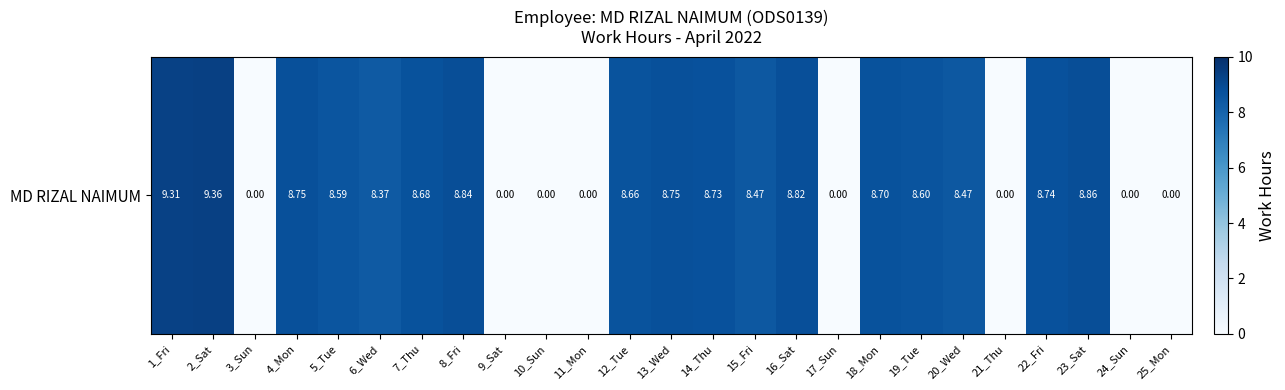

What is the maximum value shown in the chart?

9.4